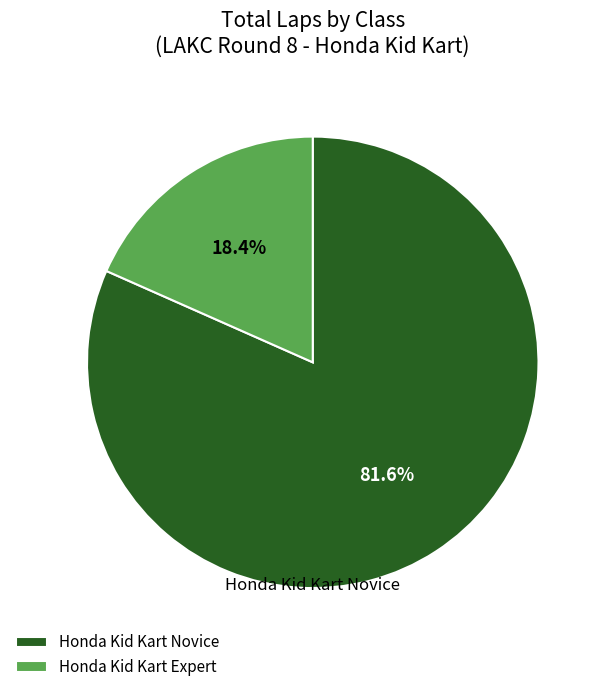

Does Honda Kid Kart Expert represent more than half of the total?

No